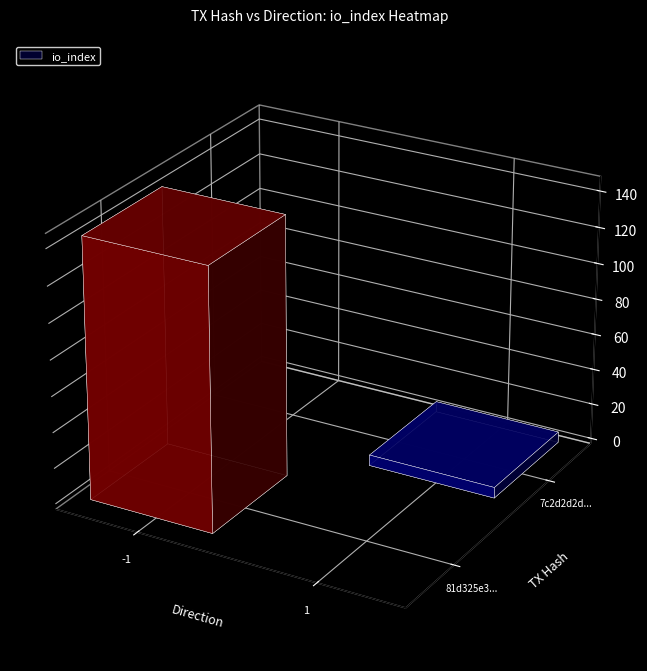

How many values in 81d325e3... are above zero?

1